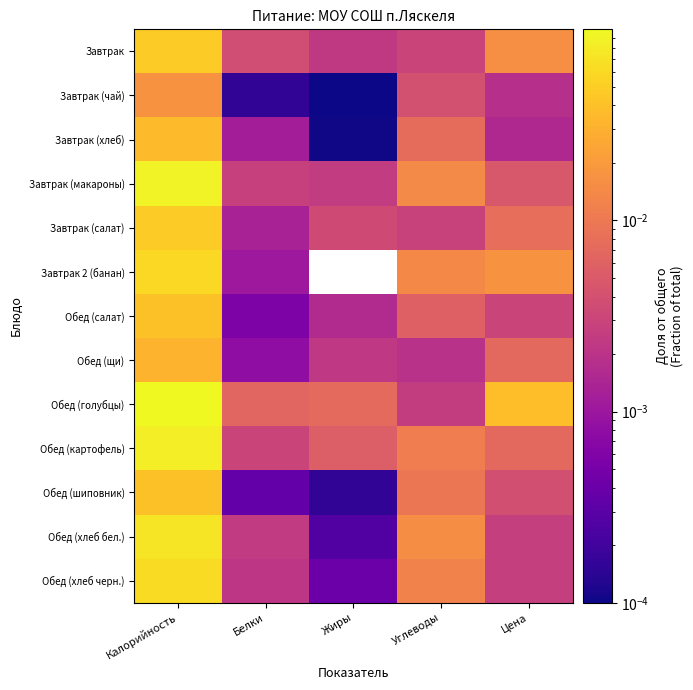

Reading left to right, transcribe all the data shown in this chart.

Завтрак: Калорийность=0.0	Белки=0.0	Жиры=0.0	Углеводы=0.0	Цена=0.0
Завтрак (чай): Калорийность=0.0	Белки=0.0	Жиры=0.0	Углеводы=0.0	Цена=0.0
Завтрак (хлеб): Калорийность=0.0	Белки=0.0	Жиры=0.0	Углеводы=0.0	Цена=0.0
Завтрак (макароны): Калорийность=0.1	Белки=0.0	Жиры=0.0	Углеводы=0.0	Цена=0.0
Завтрак (салат): Калорийность=0.0	Белки=0.0	Жиры=0.0	Углеводы=0.0	Цена=0.0
Завтрак 2 (банан): Калорийность=0.1	Белки=0.0	Жиры=0.0	Углеводы=0.0	Цена=0.0
Обед (салат): Калорийность=0.0	Белки=0.0	Жиры=0.0	Углеводы=0.0	Цена=0.0
Обед (щи): Калорийность=0.0	Белки=0.0	Жиры=0.0	Углеводы=0.0	Цена=0.0
Обед (голубцы): Калорийность=0.1	Белки=0.0	Жиры=0.0	Углеводы=0.0	Цена=0.0
Обед (картофель): Калорийность=0.1	Белки=0.0	Жиры=0.0	Углеводы=0.0	Цена=0.0
Обед (шиповник): Калорийность=0.0	Белки=0.0	Жиры=0.0	Углеводы=0.0	Цена=0.0
Обед (хлеб бел.): Калорийность=0.1	Белки=0.0	Жиры=0.0	Углеводы=0.0	Цена=0.0
Обед (хлеб черн.): Калорийность=0.1	Белки=0.0	Жиры=0.0	Углеводы=0.0	Цена=0.0